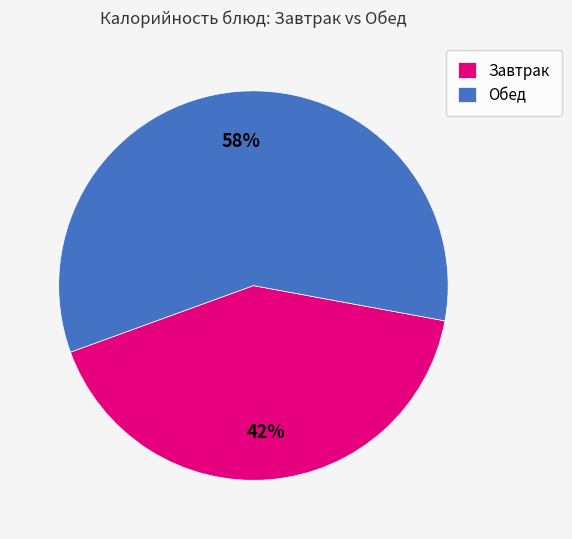

To the nearest percent, what portion does Завтрак represent?

42%